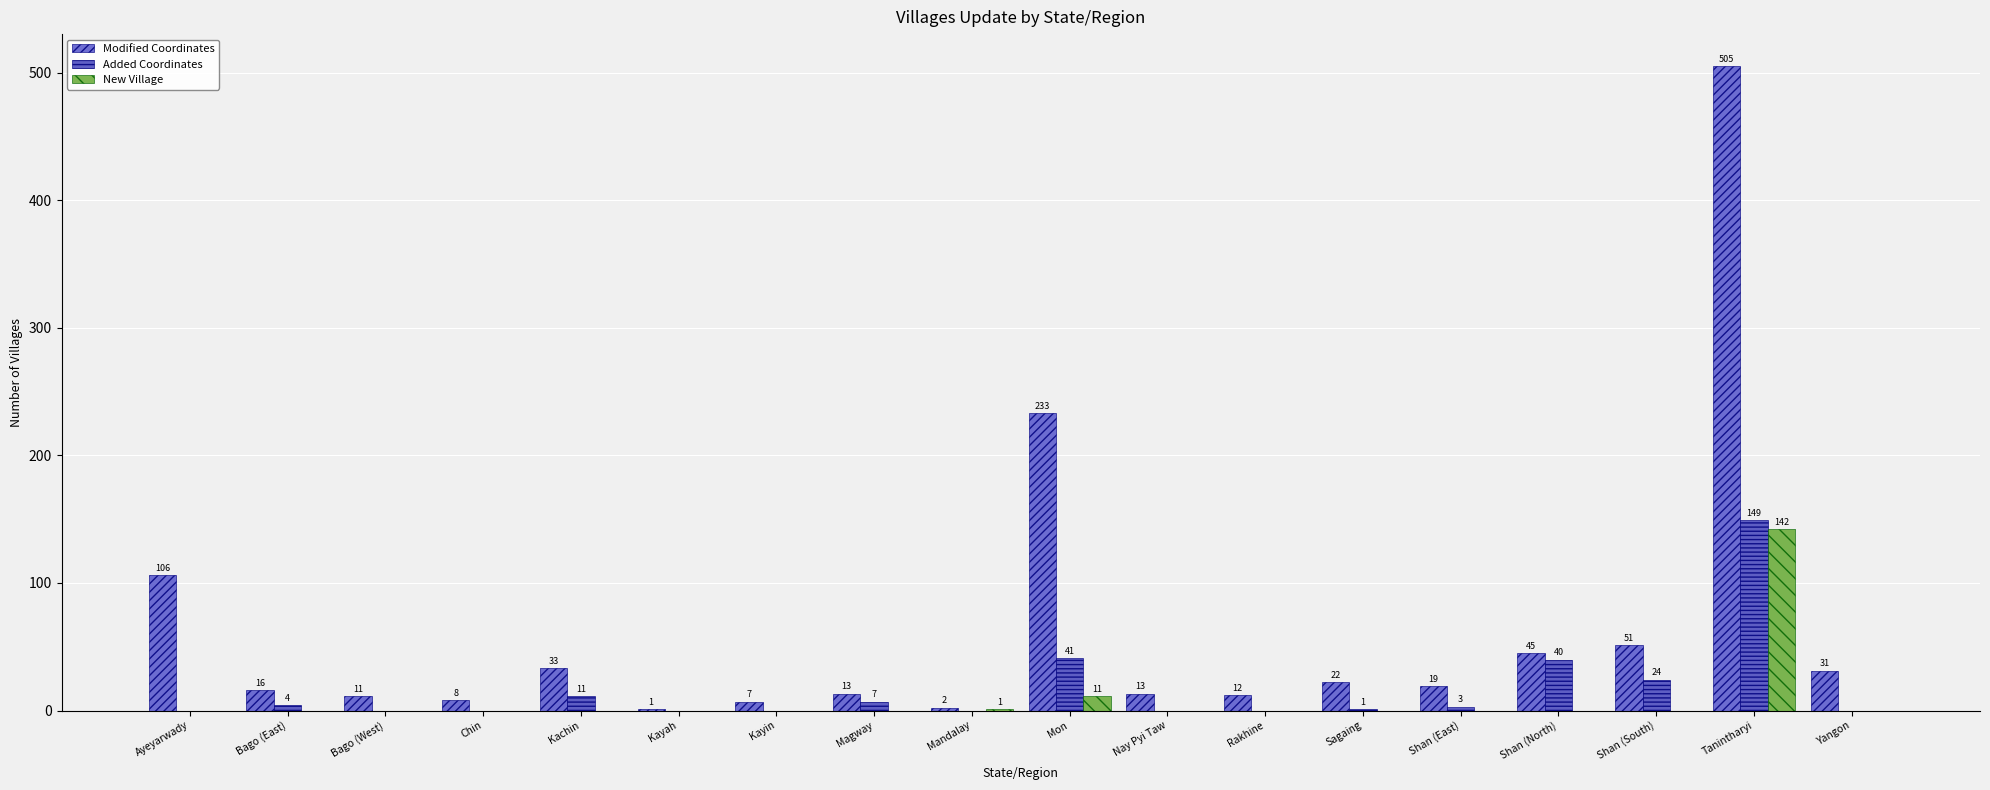

Count the number of data series in this chart.

3